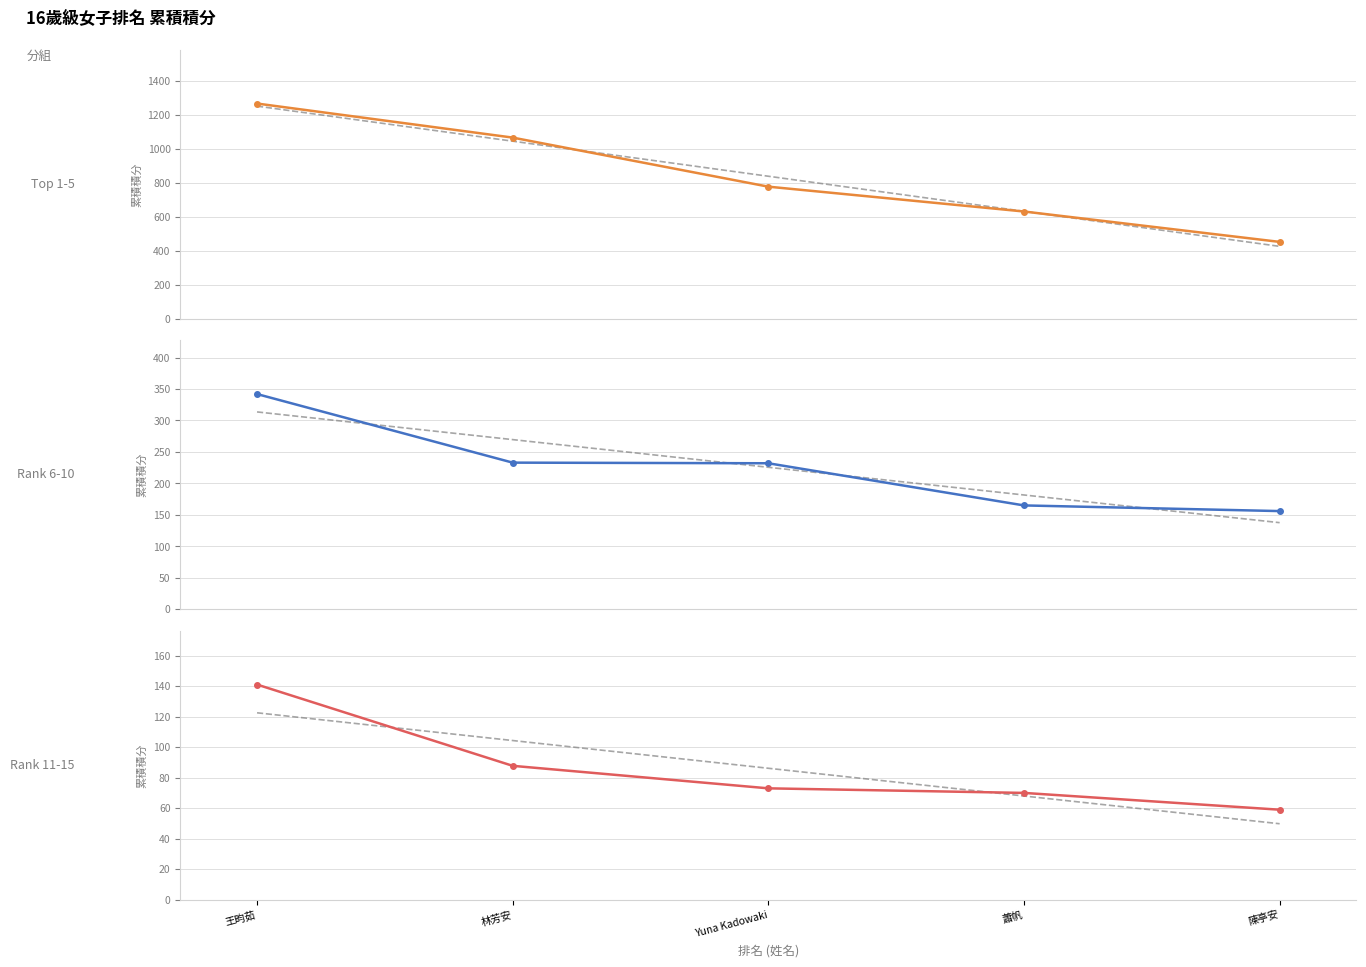

Rank the series by their average value, from lowest to highest.

Rank 11-15, Rank 6-10, Top 1-5